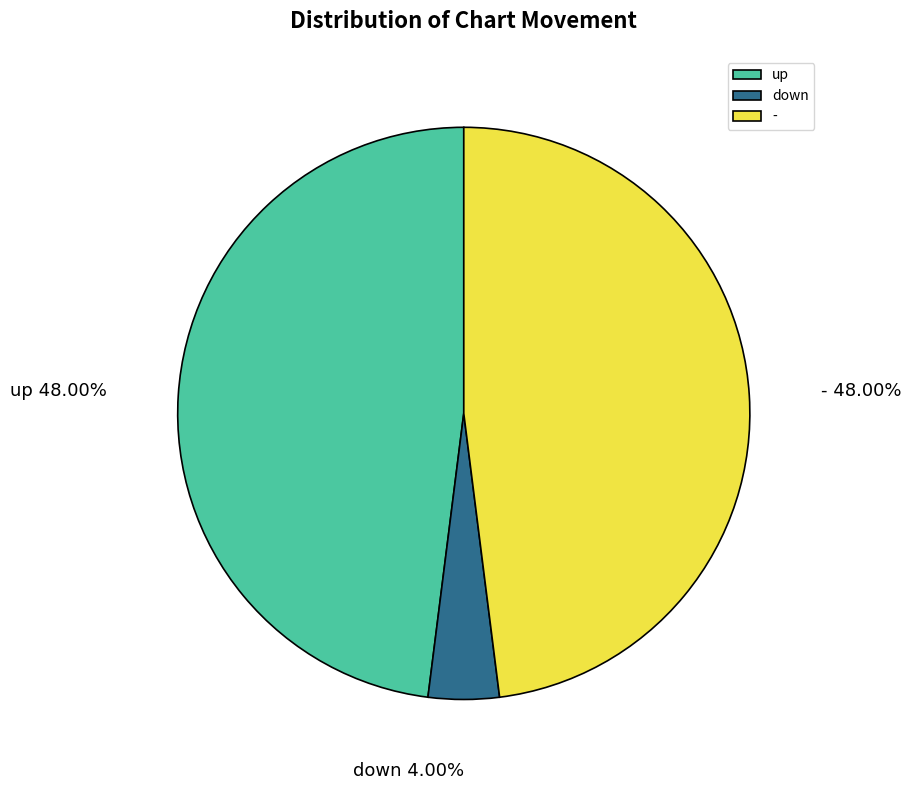

How many segments does this pie chart have?

3